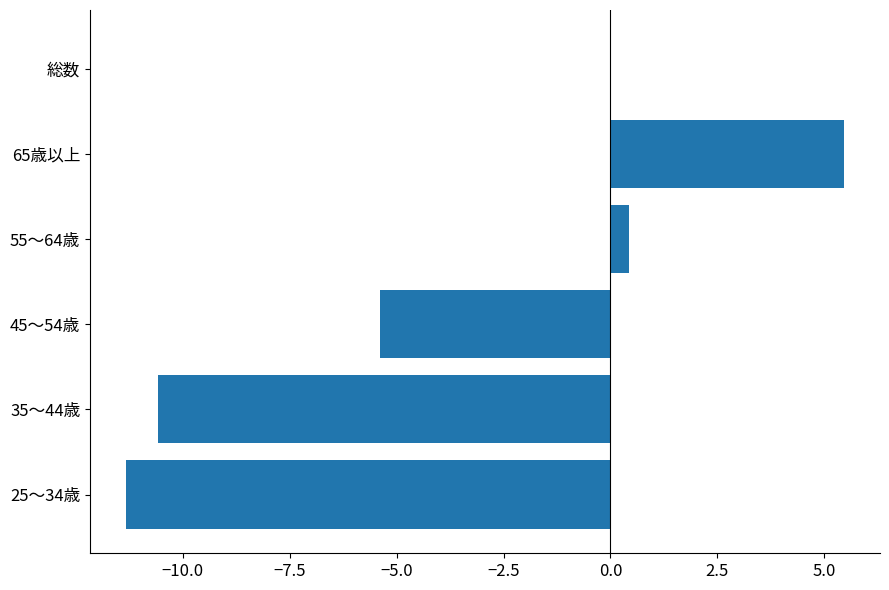

What is the greatest value displayed?

5.5